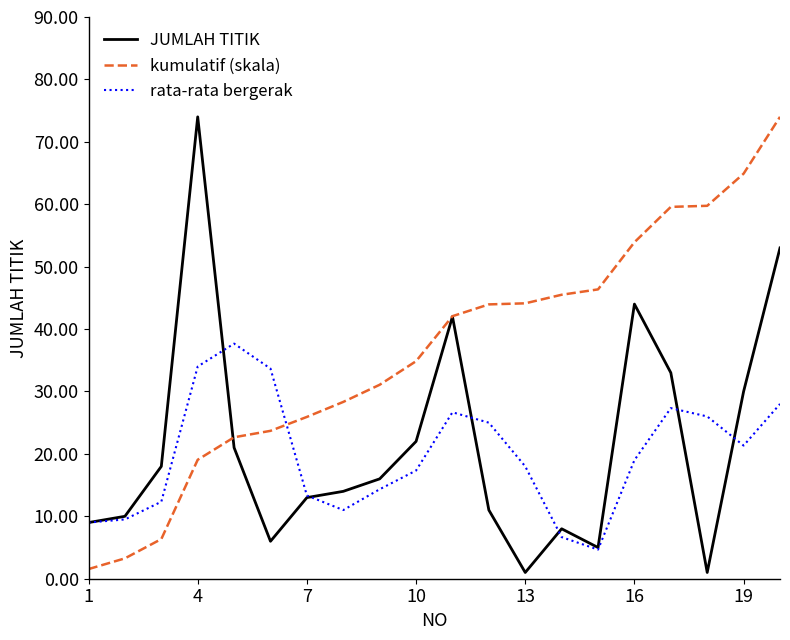

How many distinct data groups are displayed?

3